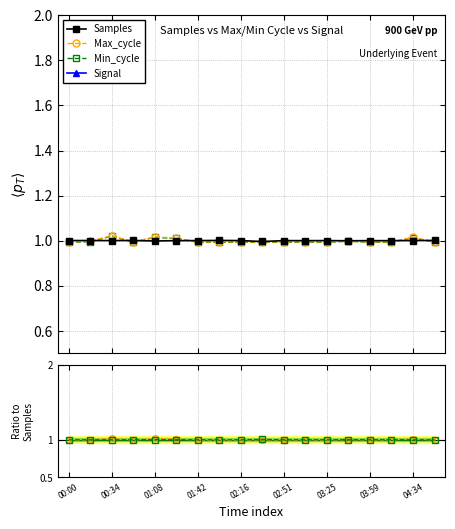

How many values in the Samples series exceed 1?

14